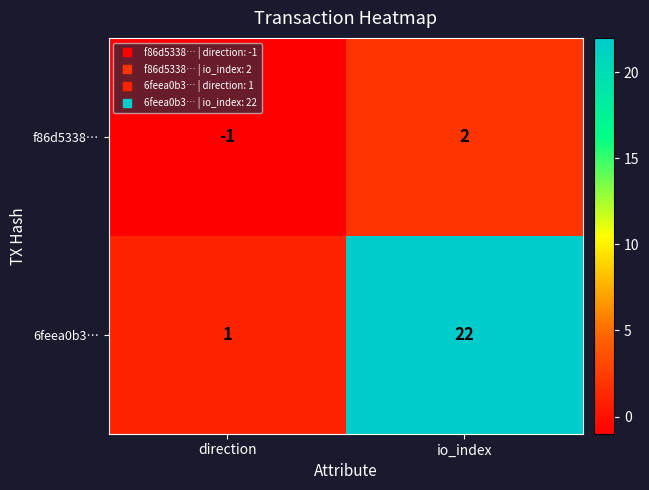

List the series in order of their peak value, highest first.

6feea0b3…, f86d5338…